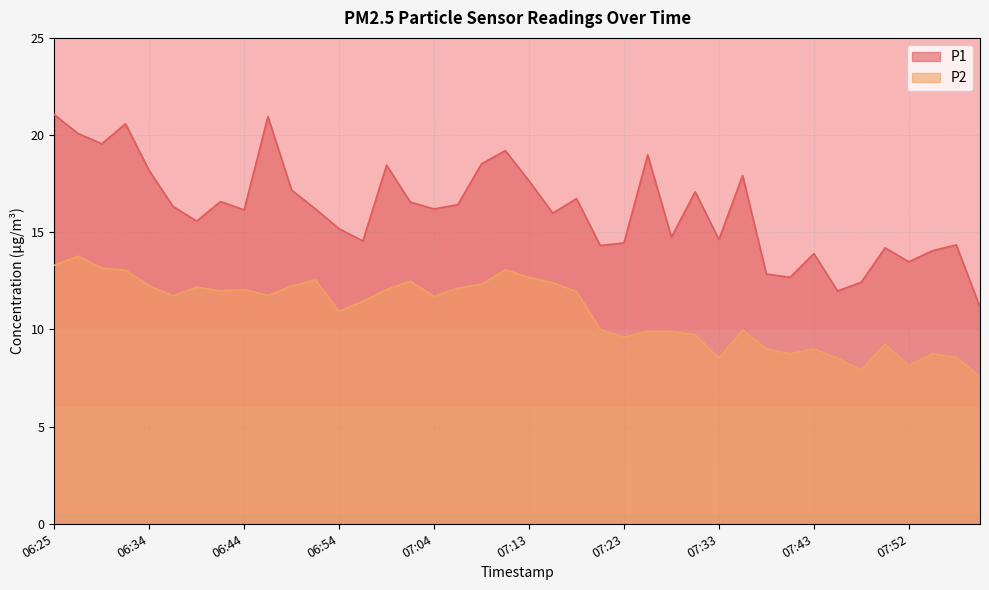

Reading left to right, extract all data points from this chart.

P1: 06:25=21.1	06:27=20.1	06:30=19.6	06:32=20.6	06:34=18.2	06:37=16.3	06:39=15.6	06:42=16.6	06:44=16.1	06:47=20.9	06:49=17.2	06:51=16.2	06:54=15.2	06:56=14.6	06:59=18.4	07:01=16.6	07:04=16.2	07:06=16.4	07:09=18.5	07:11=19.2	07:13=17.6	07:16=16.0	07:18=16.7	07:21=14.3	07:23=14.4	07:26=19.0	07:28=14.8	07:30=17.1	07:33=14.6	07:35=17.9	07:38=12.8	07:40=12.7	07:43=13.9	07:45=12.0	07:48=12.4	07:50=14.2	07:52=13.5	07:55=14.1	07:57=14.3	08:00=11.2
P2: 06:25=13.3	06:27=13.8	06:30=13.2	06:32=13.1	06:34=12.2	06:37=11.7	06:39=12.2	06:42=12.0	06:44=12.1	06:47=11.8	06:49=12.2	06:51=12.6	06:54=10.9	06:56=11.4	06:59=12.1	07:01=12.5	07:04=11.7	07:06=12.1	07:09=12.3	07:11=13.1	07:13=12.7	07:16=12.4	07:18=11.9	07:21=10.0	07:23=9.6	07:26=9.9	07:28=9.9	07:30=9.7	07:33=8.5	07:35=10.0	07:38=9.0	07:40=8.8	07:43=9.0	07:45=8.5	07:48=7.9	07:50=9.2	07:52=8.2	07:55=8.8	07:57=8.6	08:00=7.5